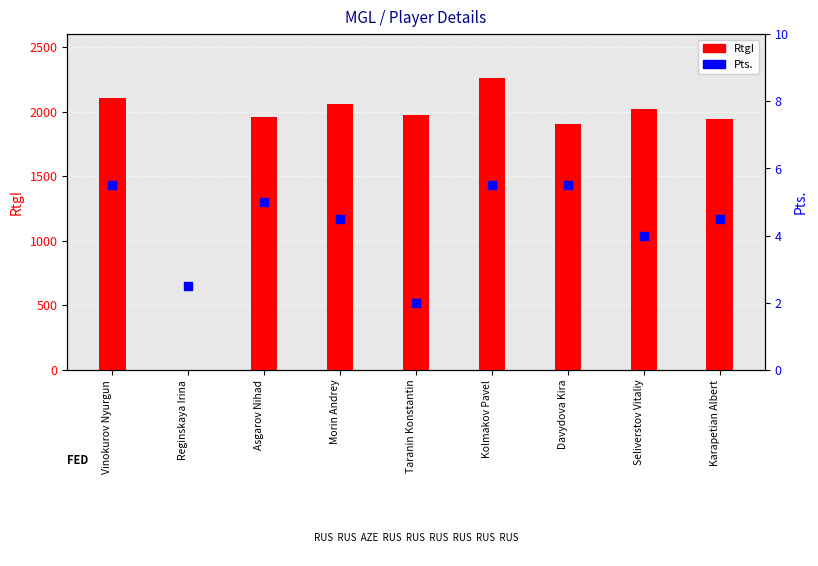

Which series has the largest total across all categories?

RtgI